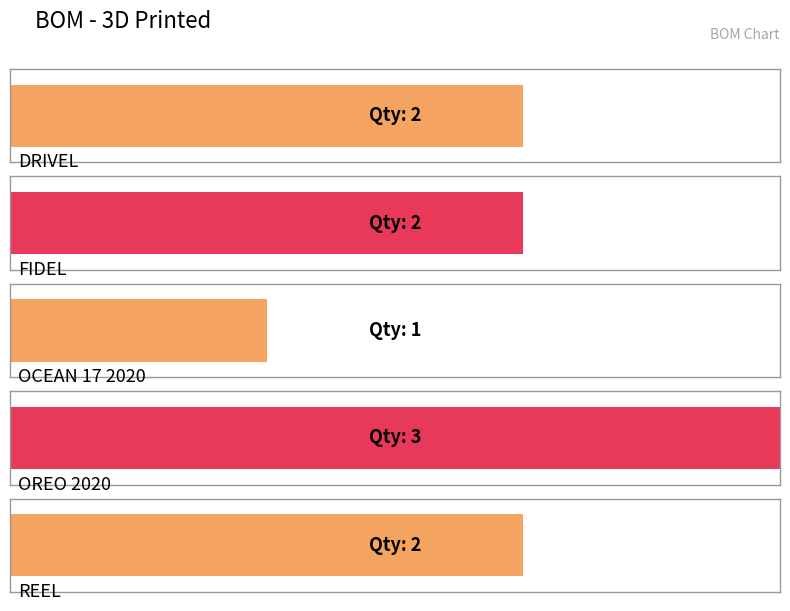

Which category has the lowest value across all series?

OCEAN 17 2020